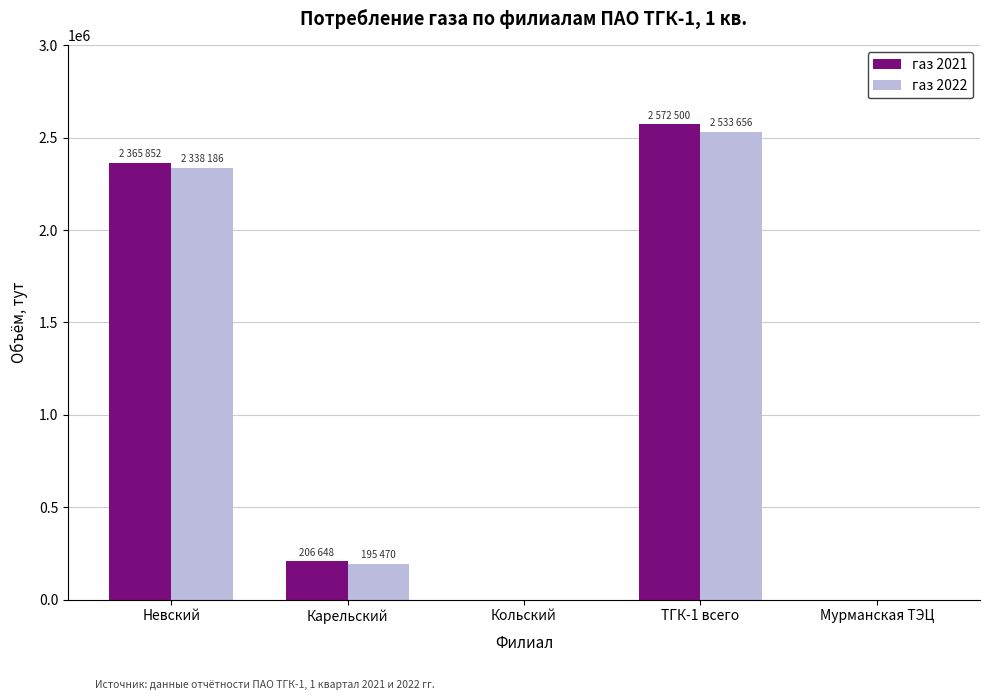

What is the maximum value shown in the chart?

2572500